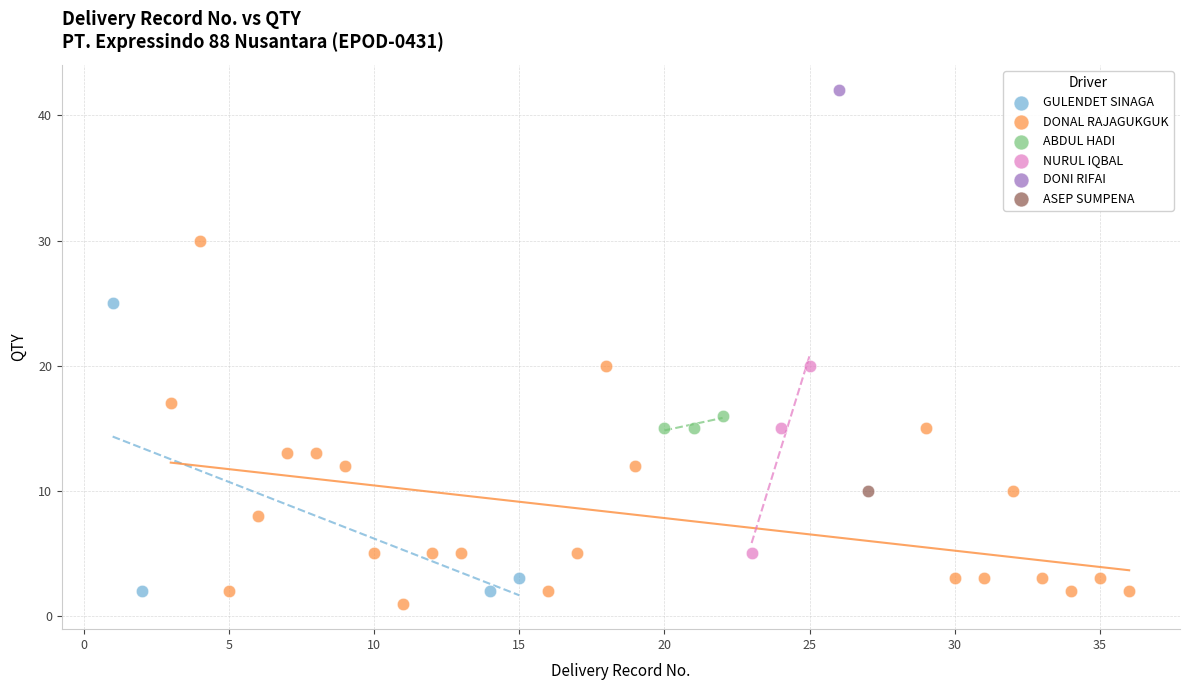

Which series reaches the maximum Y coordinate?

DONI RIFAI